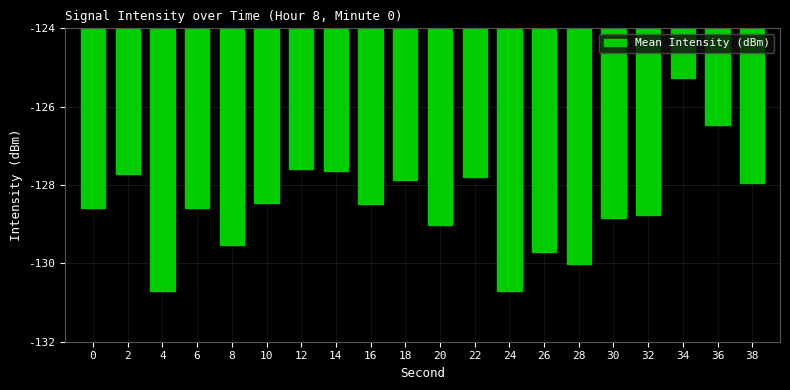

The chart shows a value of -72.5 at 22. True or false?

False